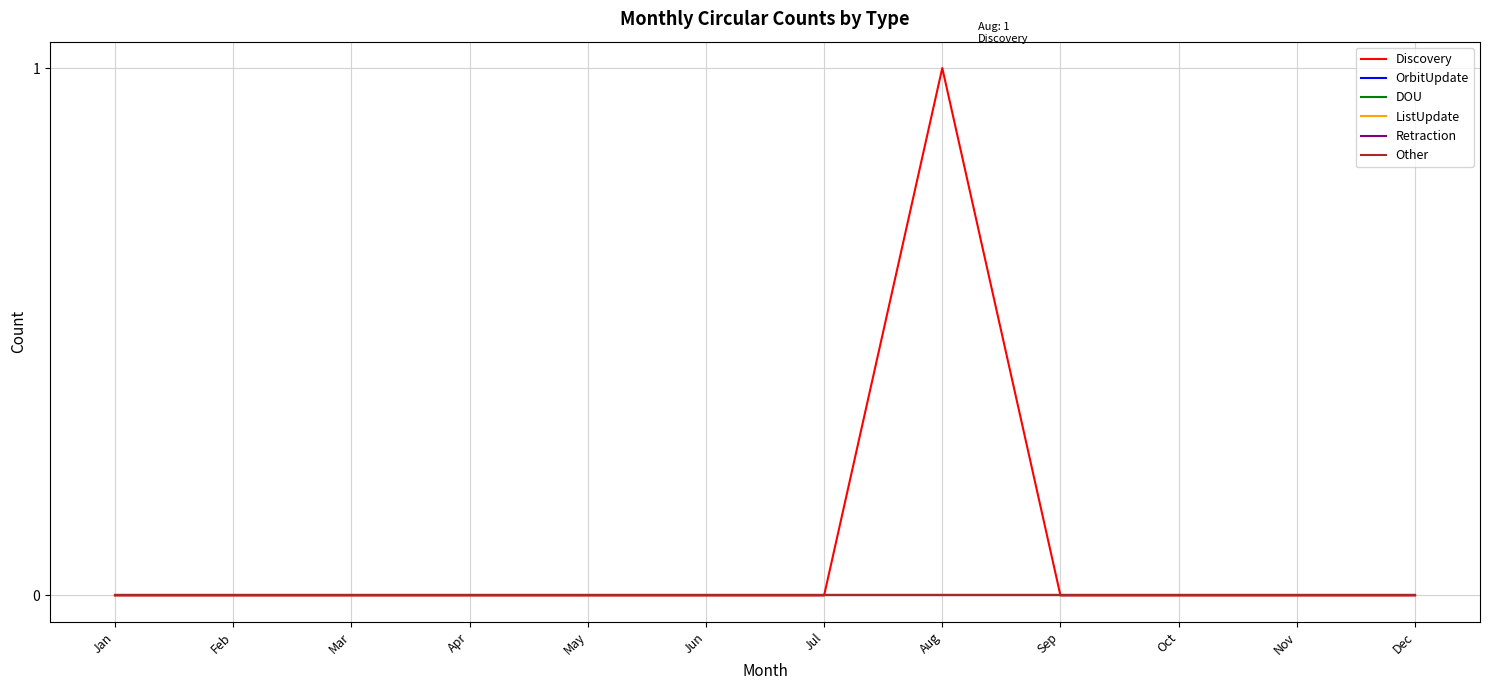

True or false: ListUpdate and DOU cross at least once.

False